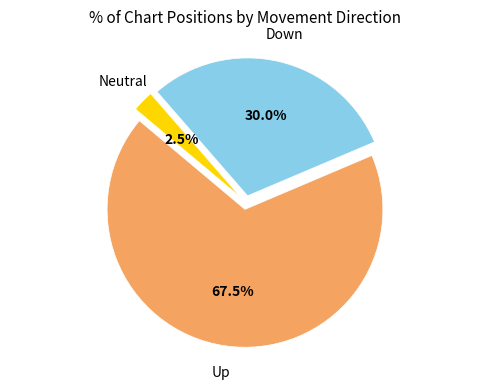

Is there a majority slice in this chart?

Yes